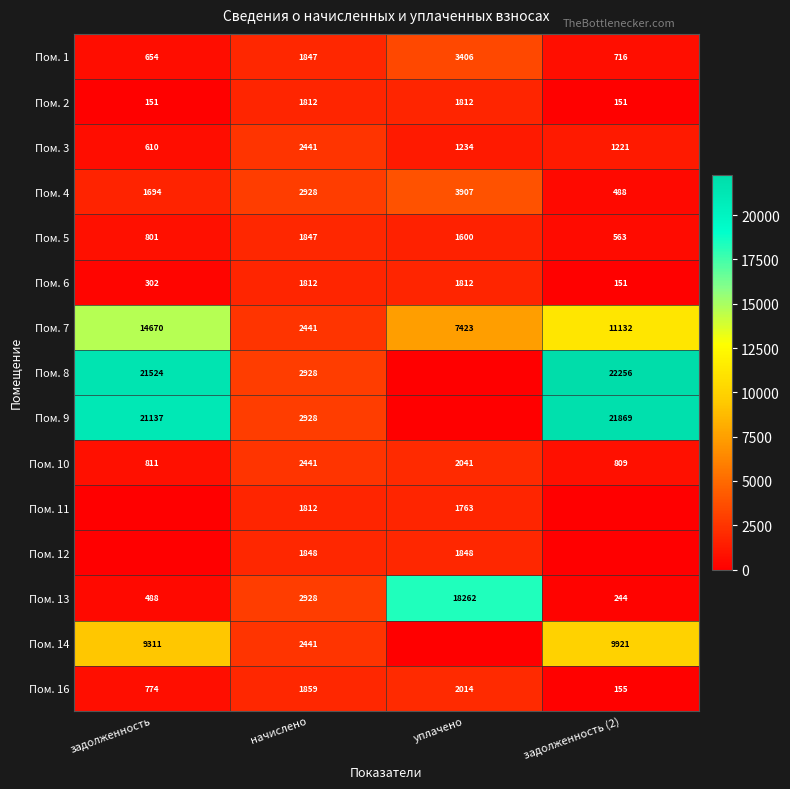

What is the sum of the Пом. 5 values at задолженность (2) and уплачено?

2163